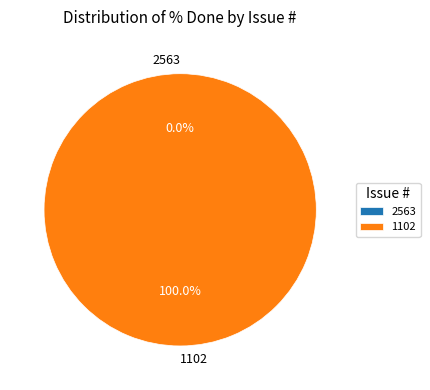

Is there a majority slice in this chart?

Yes